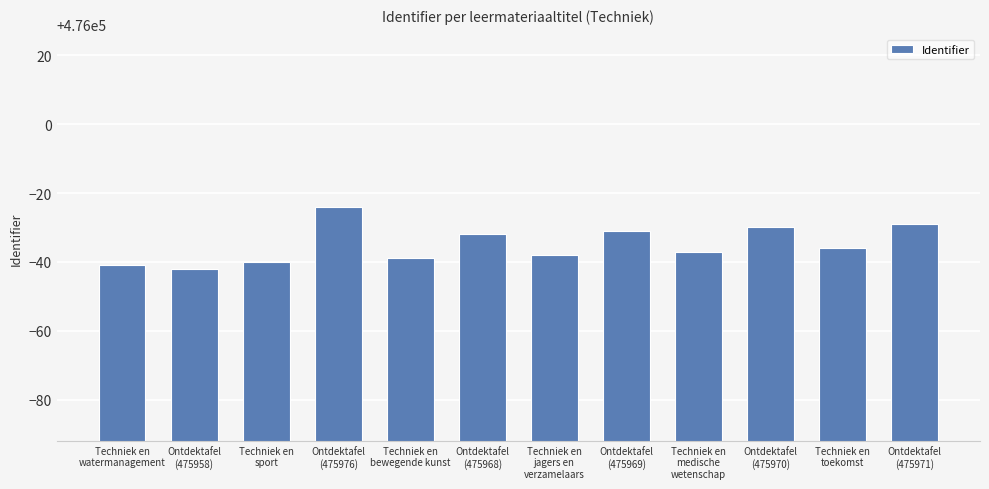

Rank the categories by value from lowest to highest.

Ontdektafel
(475958), Techniek en
watermanagement, Techniek en
sport, Techniek en
bewegende kunst, Techniek en
jagers en
verzamelaars, Techniek en
medische
wetenschap, Techniek en
toekomst, Ontdektafel
(475968), Ontdektafel
(475969), Ontdektafel
(475970), Ontdektafel
(475971), Ontdektafel
(475976)